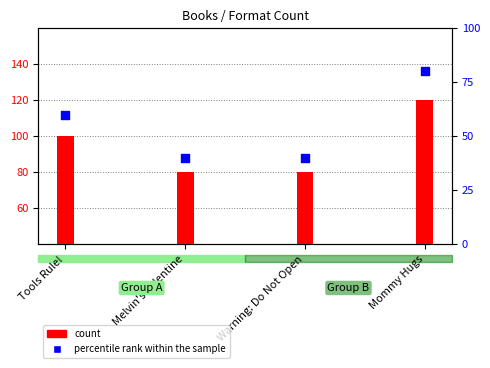

What is the change in value from Melvin's Valentine to Mommy Hugs?

+40